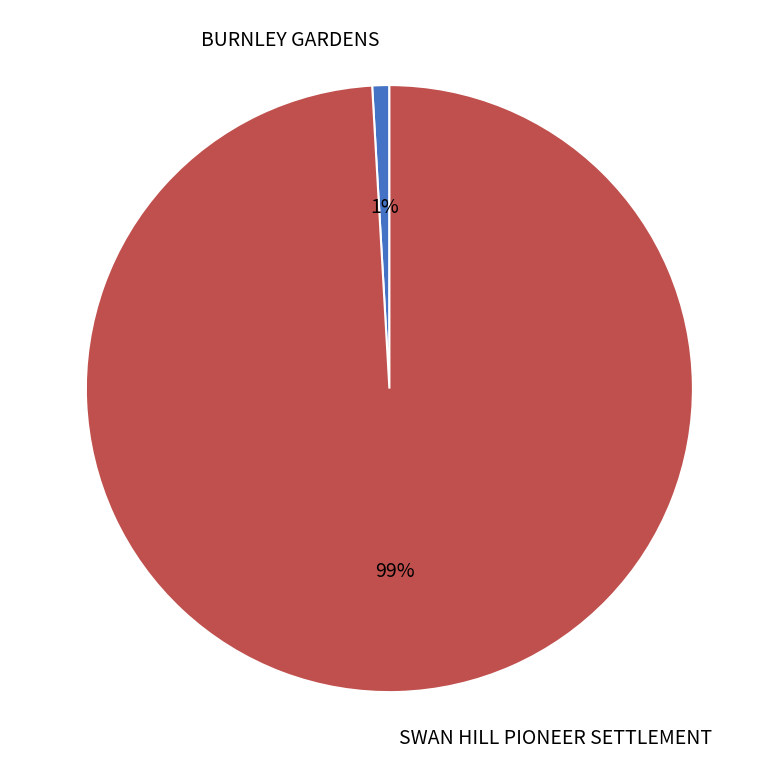

Which category has the biggest portion of the pie?

SWAN HILL PIONEER SETTLEMENT